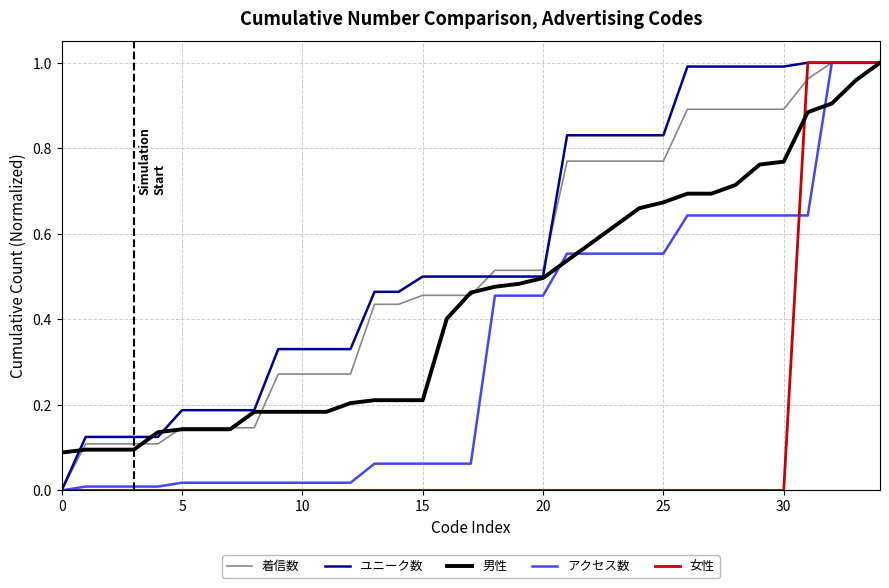

True or false: 男性 has more than 0 interior local peaks.

False